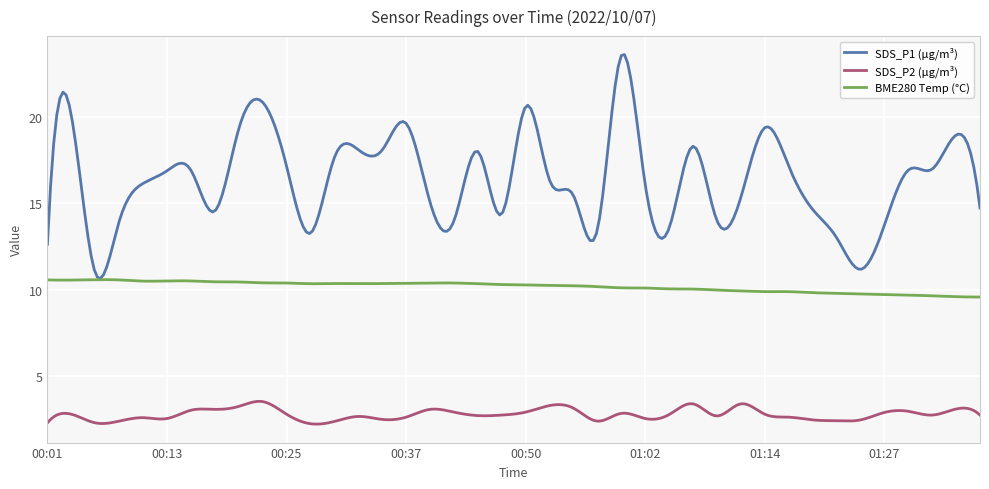

Which series has the widest spread of values?

SDS_P1 (µg/m³)